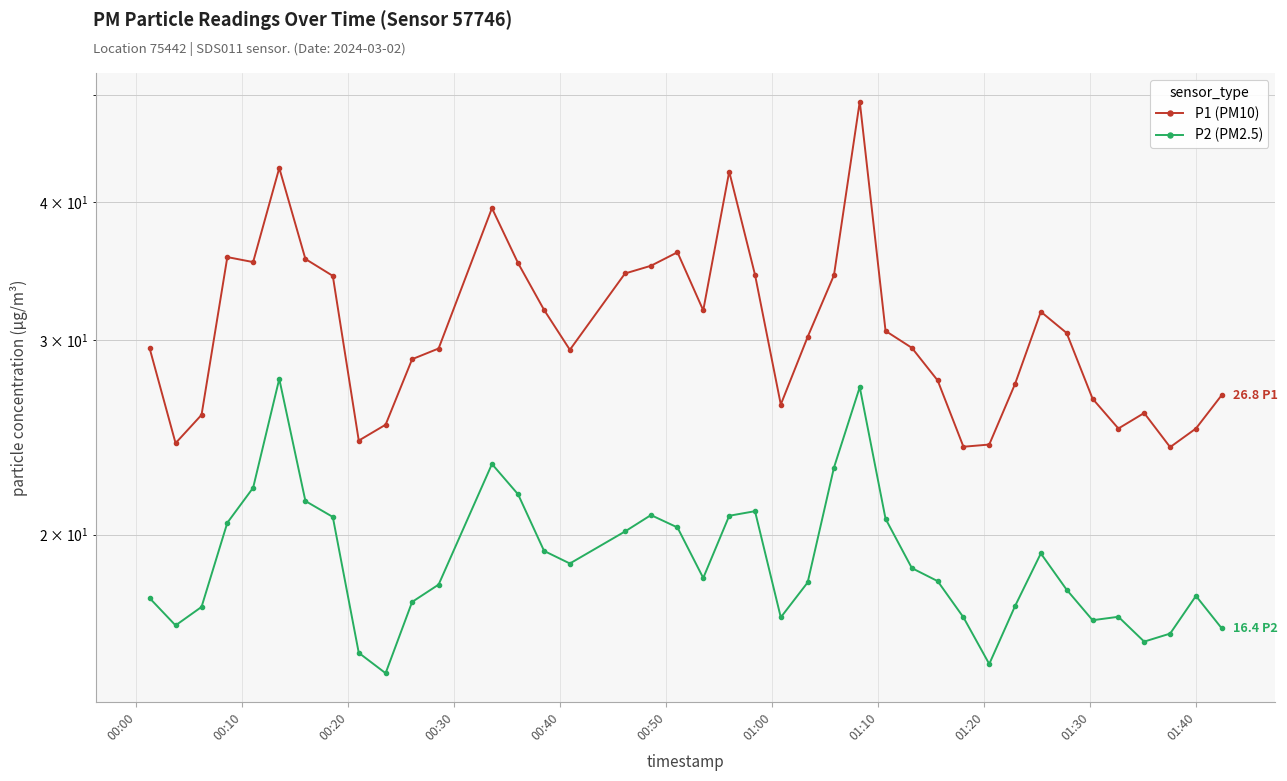

What is the sum of all P2 (PM2.5) values?

763.0